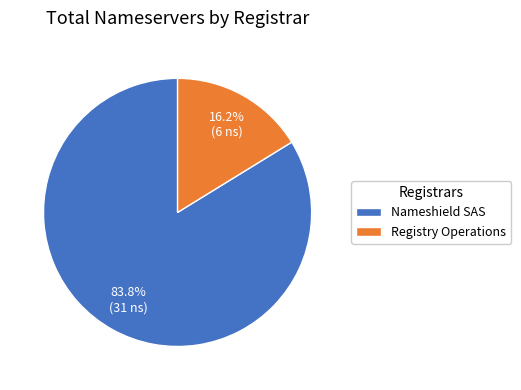

To the nearest percent, what is the average slice percentage?

50%